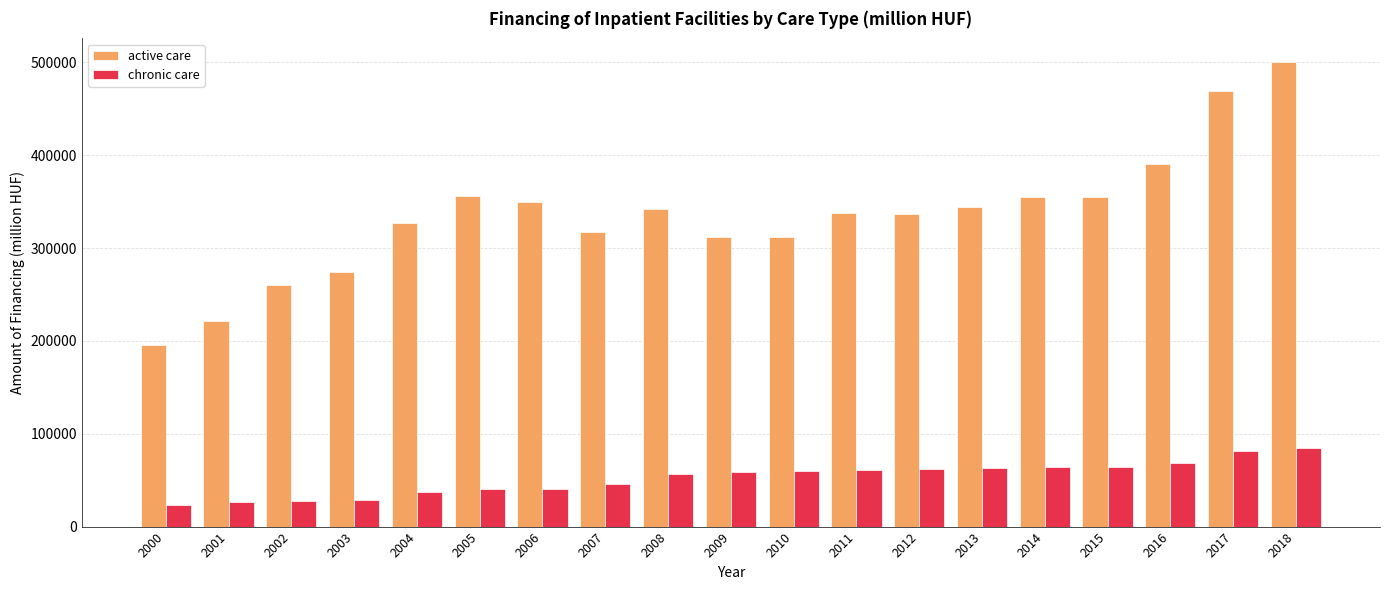

Which series has the largest range (max minus min)?

active care